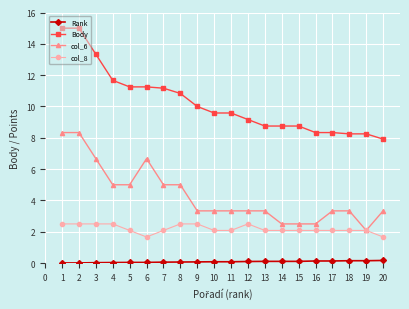

What is the average value of the Body series?

10.3